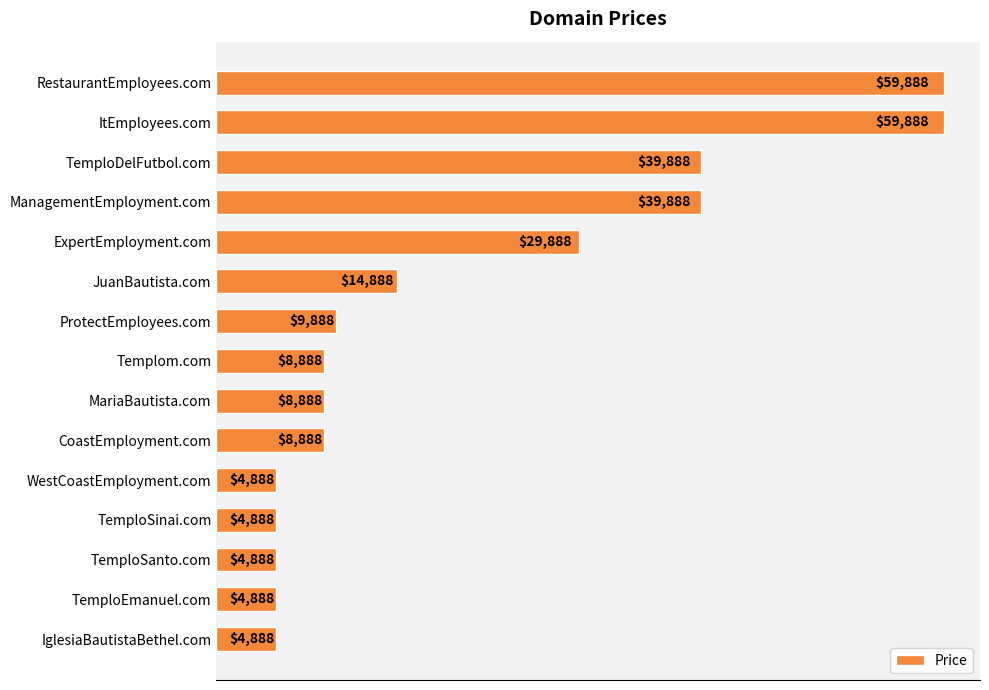

What is the smallest value displayed?

4888